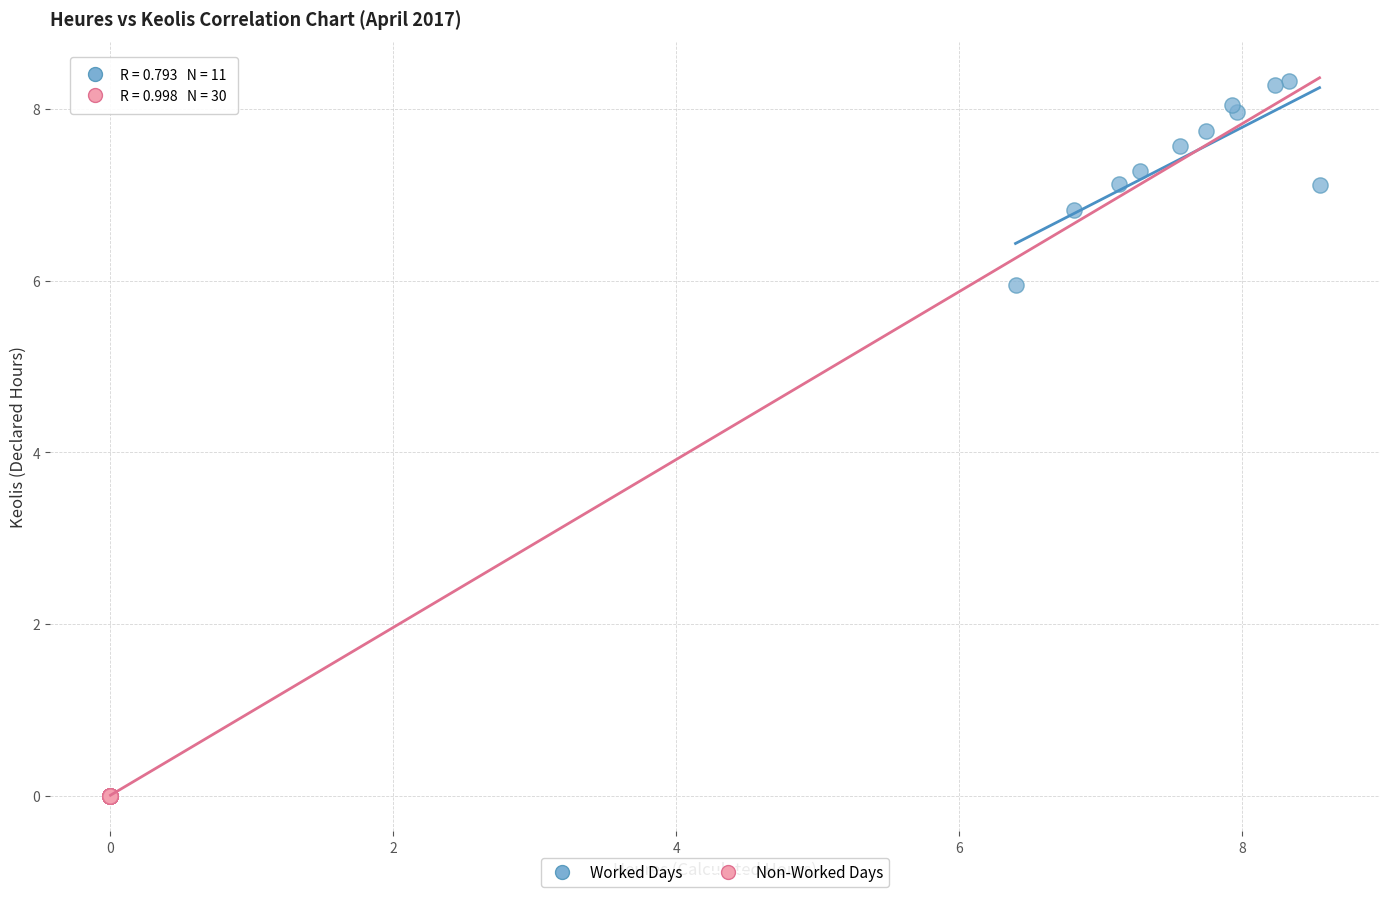

Which series reaches the minimum Y coordinate?

Non-Worked Days